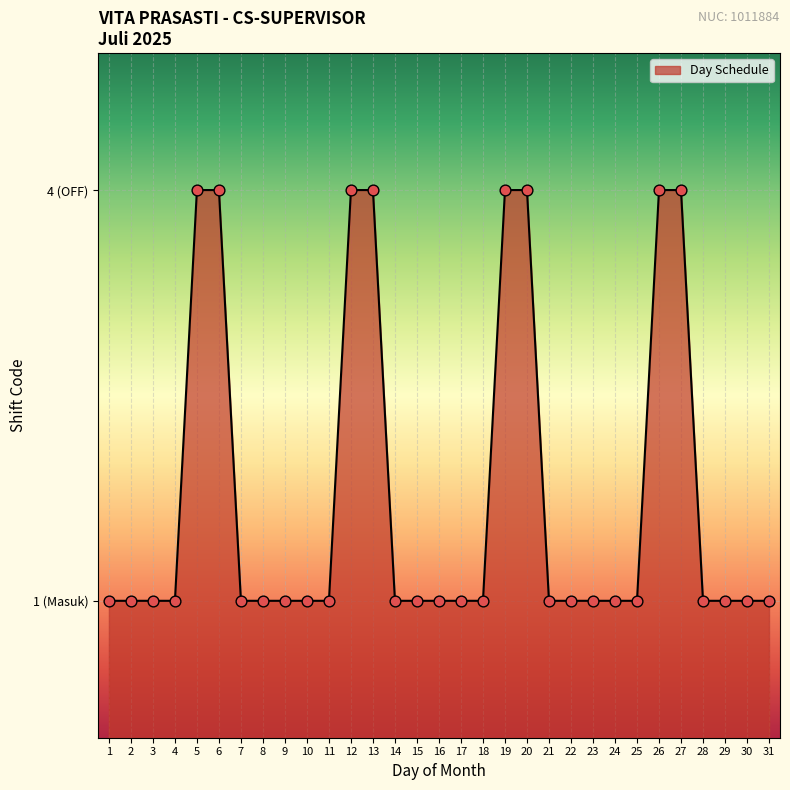

Approximately how many times larger is the value at 6 compared to 7?

4.0